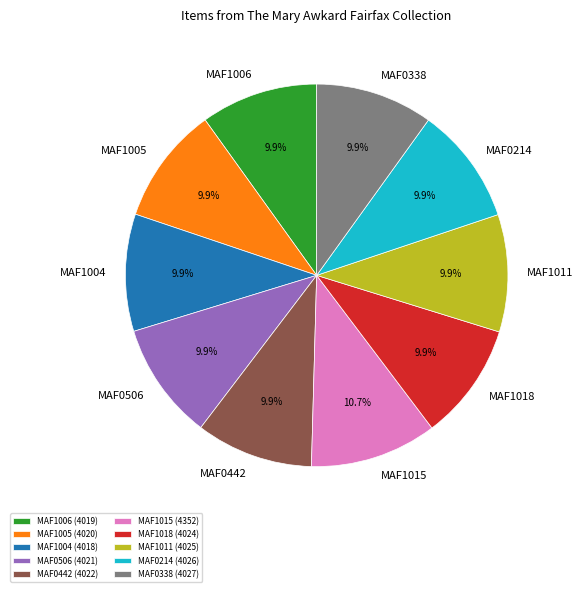

Does MAF1011 account for over 50% of the chart?

No